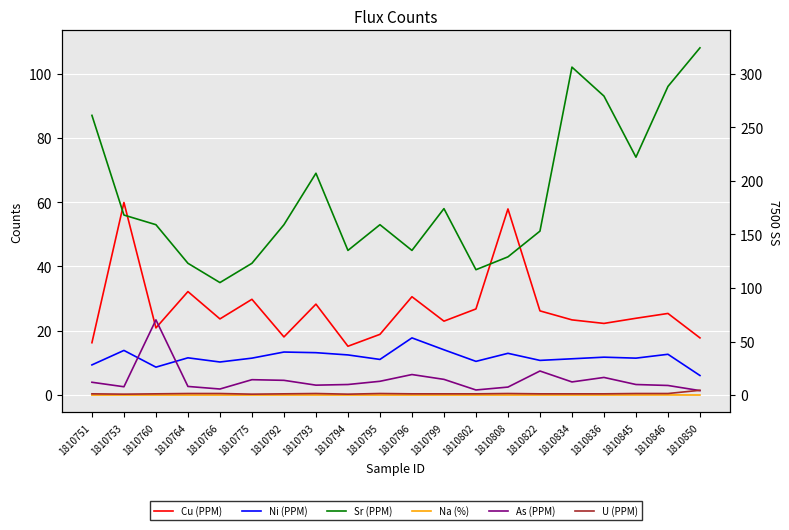

What value does the Ni (PPM) series have at 1810802?

10.5